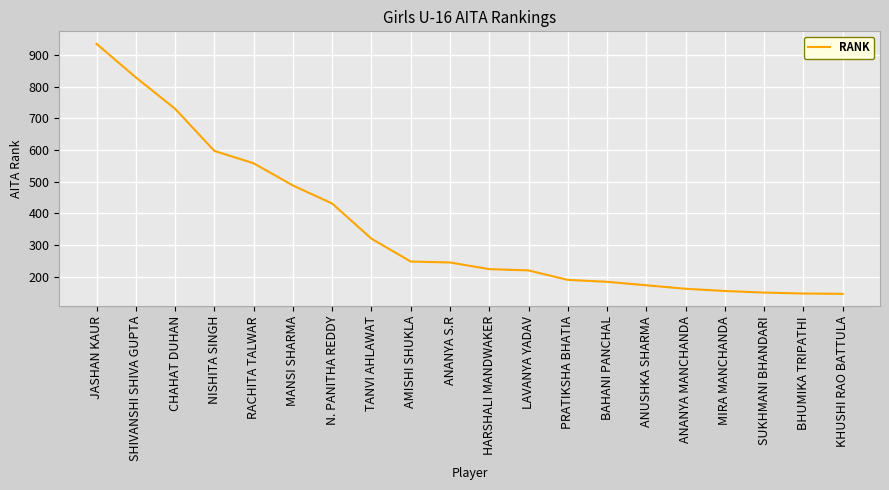

What is the difference between the values at BAHANI PANCHAL and HARSHALI MANDWAKER?

40